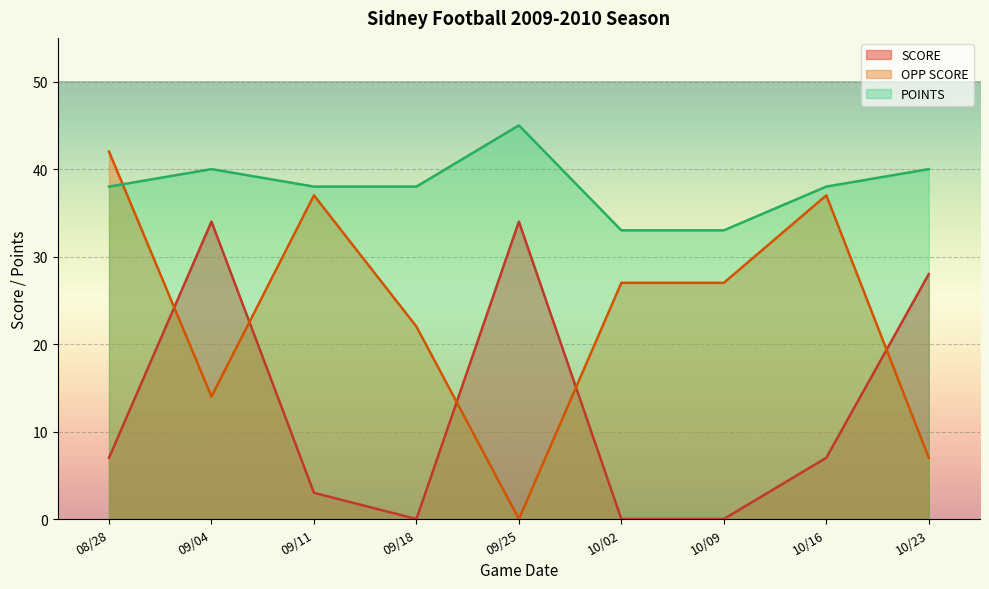

Where do OPP SCORE and SCORE first cross each other?

08/28 and 09/04